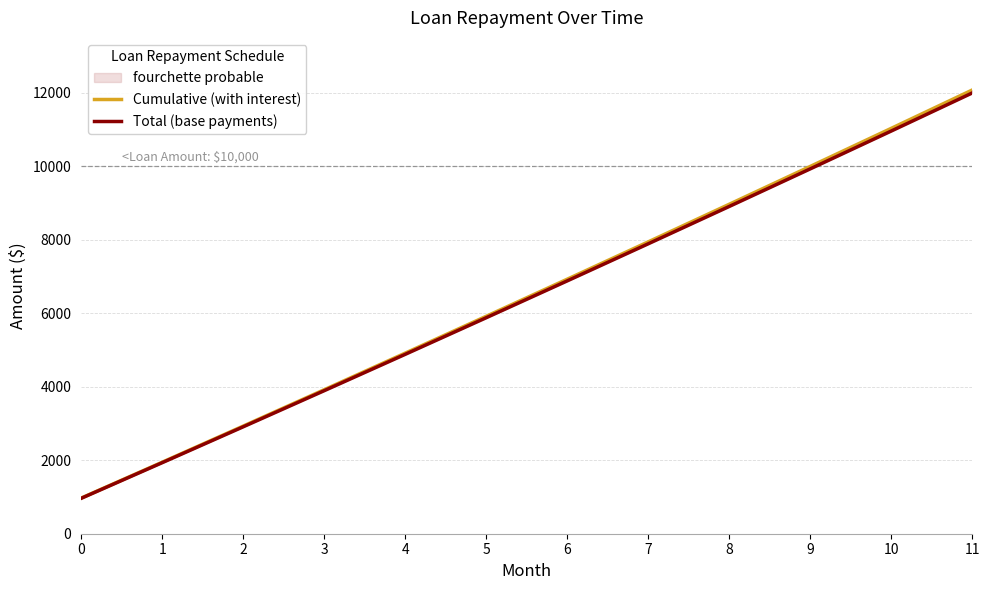

True or false: Cumulative (with interest) has more than 2 points higher than both neighbors.

False